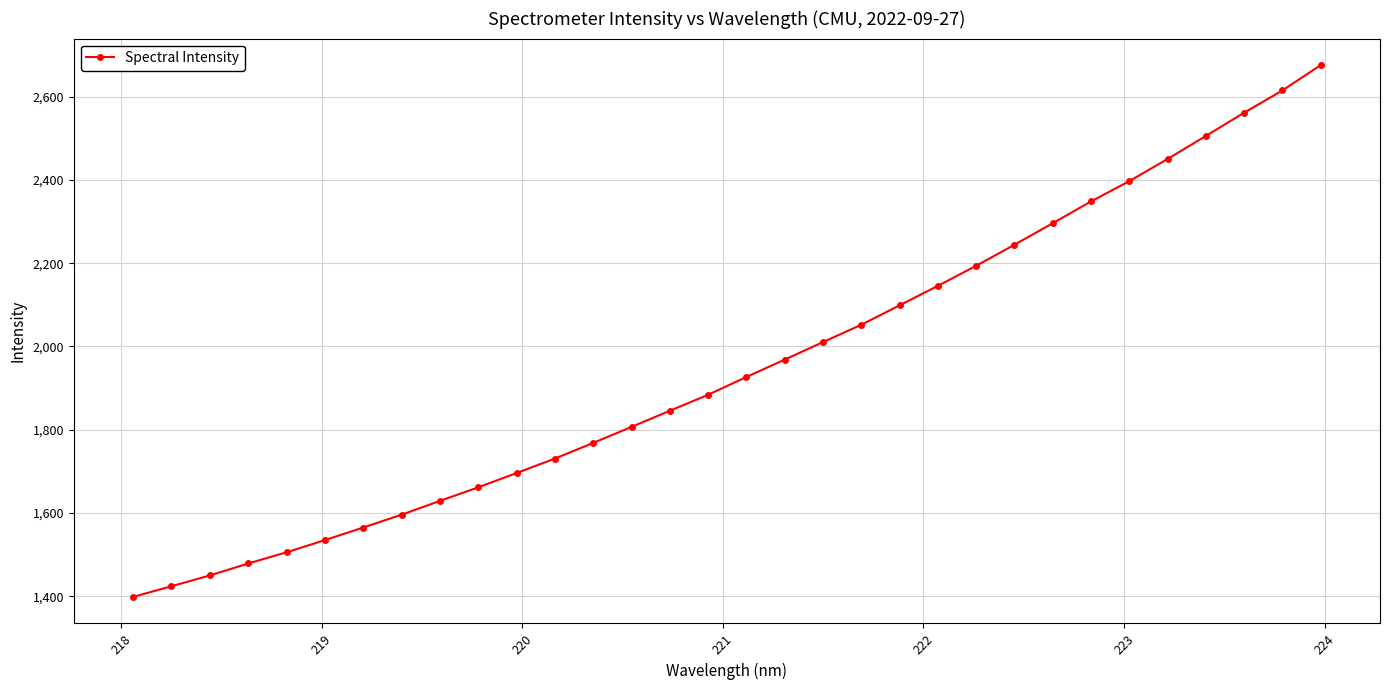

What is the value of the 3rd point from the left?

1449.8